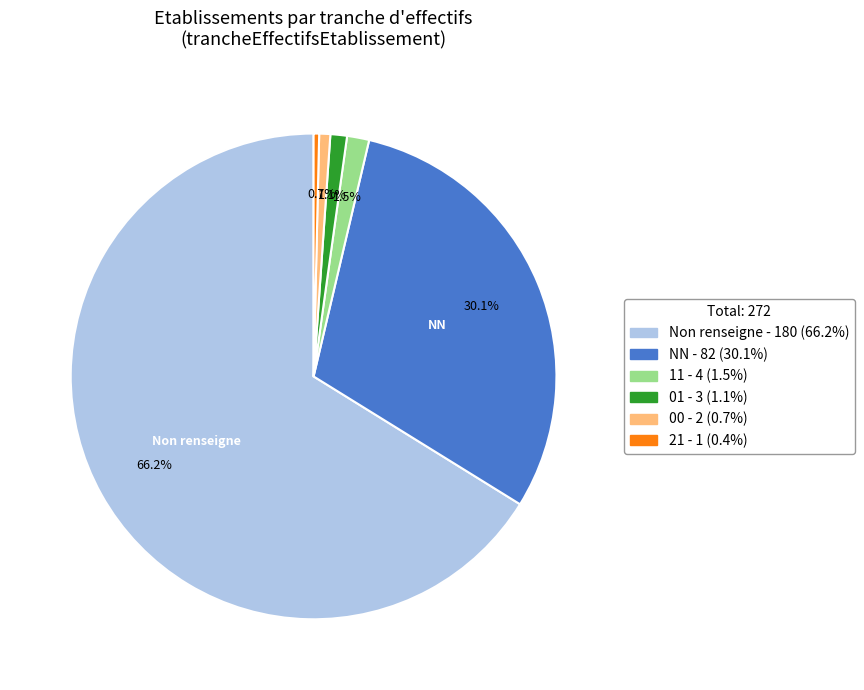

Does any single category account for the majority?

Yes